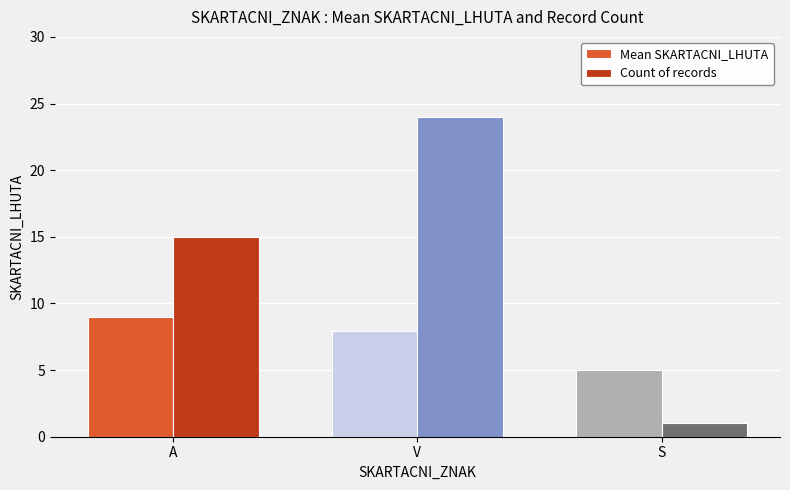

At how many categories does at least one series exceed 3?

3